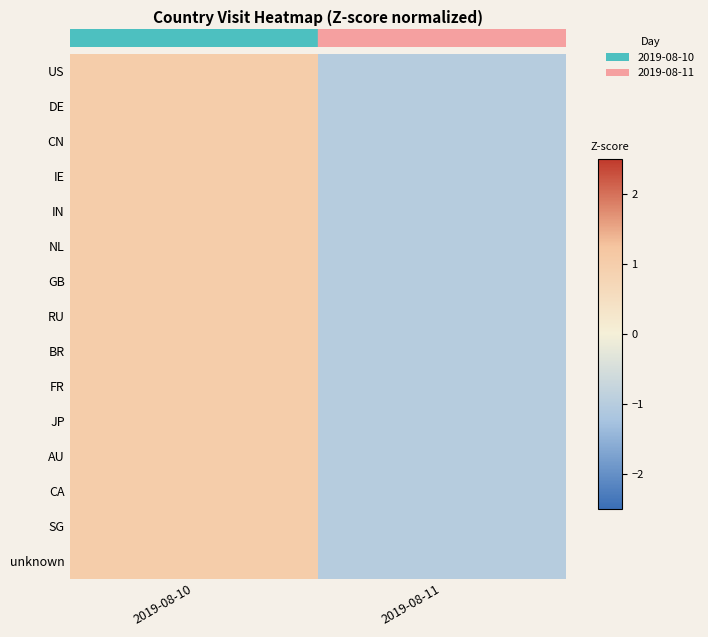

Reading left to right, list all the values displayed in this chart.

US: 2019-08-10=1	2019-08-11=-1
DE: 2019-08-10=1	2019-08-11=-1
CN: 2019-08-10=1	2019-08-11=-1
IE: 2019-08-10=1	2019-08-11=-1
IN: 2019-08-10=1	2019-08-11=-1
NL: 2019-08-10=1	2019-08-11=-1
GB: 2019-08-10=1	2019-08-11=-1
RU: 2019-08-10=1	2019-08-11=-1
BR: 2019-08-10=1	2019-08-11=-1
FR: 2019-08-10=1	2019-08-11=-1
JP: 2019-08-10=1	2019-08-11=-1
AU: 2019-08-10=1	2019-08-11=-1
CA: 2019-08-10=1	2019-08-11=-1
SG: 2019-08-10=1	2019-08-11=-1
unknown: 2019-08-10=1	2019-08-11=-1